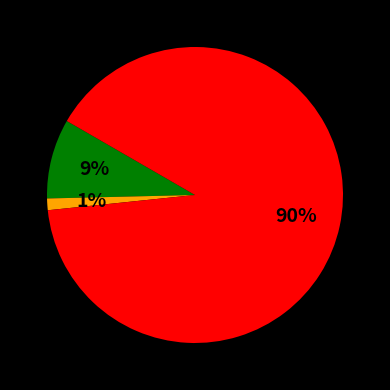

To the nearest percent, what is the average slice percentage?

33%